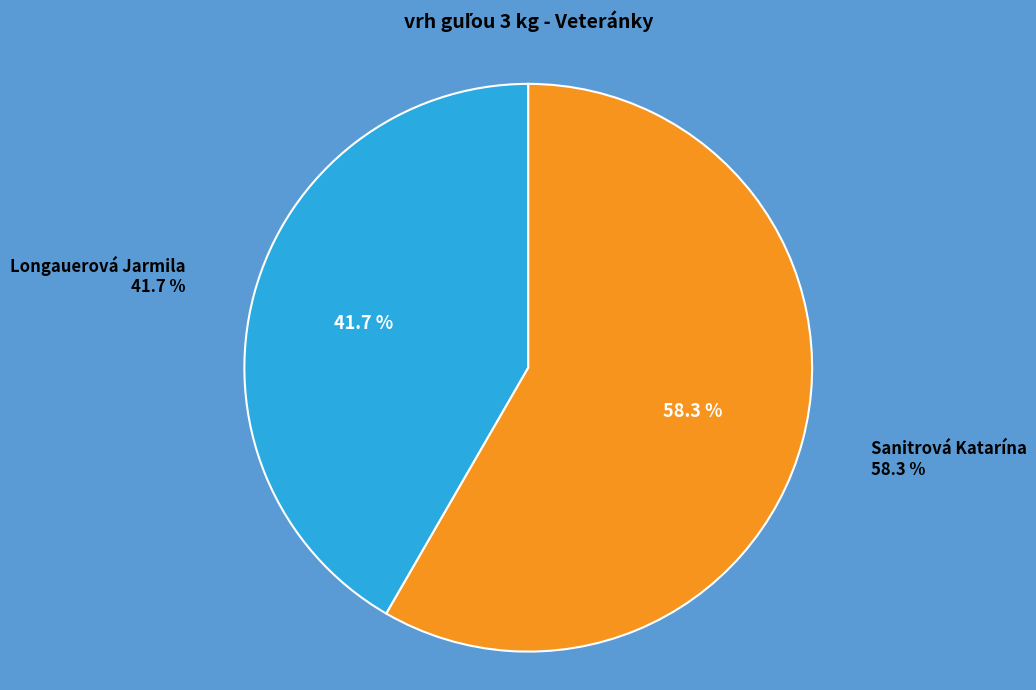

Rank the categories by value from highest to lowest.

Sanitrová Katarína, Longauerová Jarmila